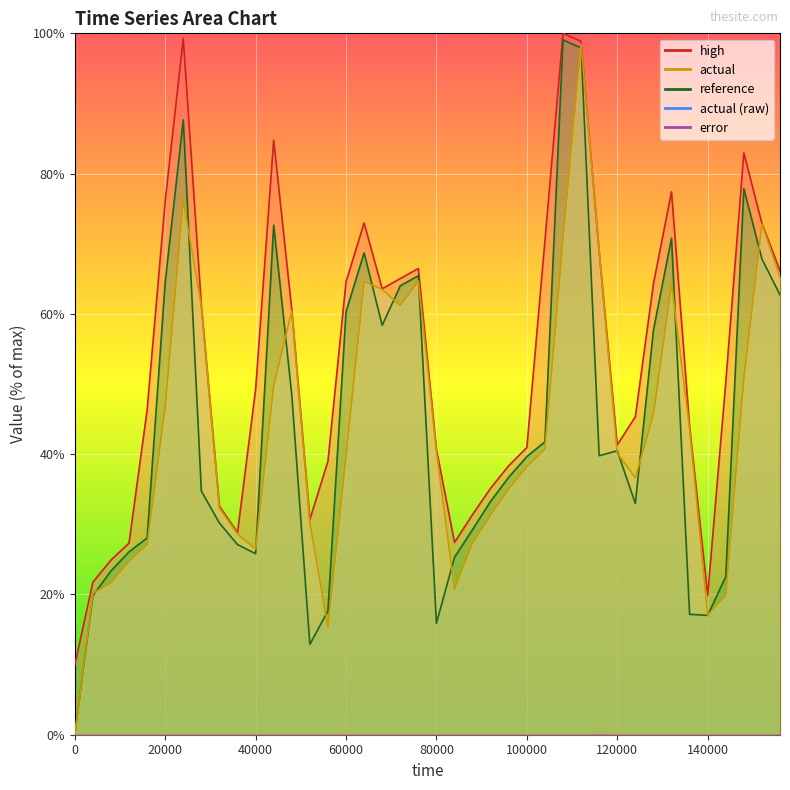

Where is the first local maximum for reference?

24000